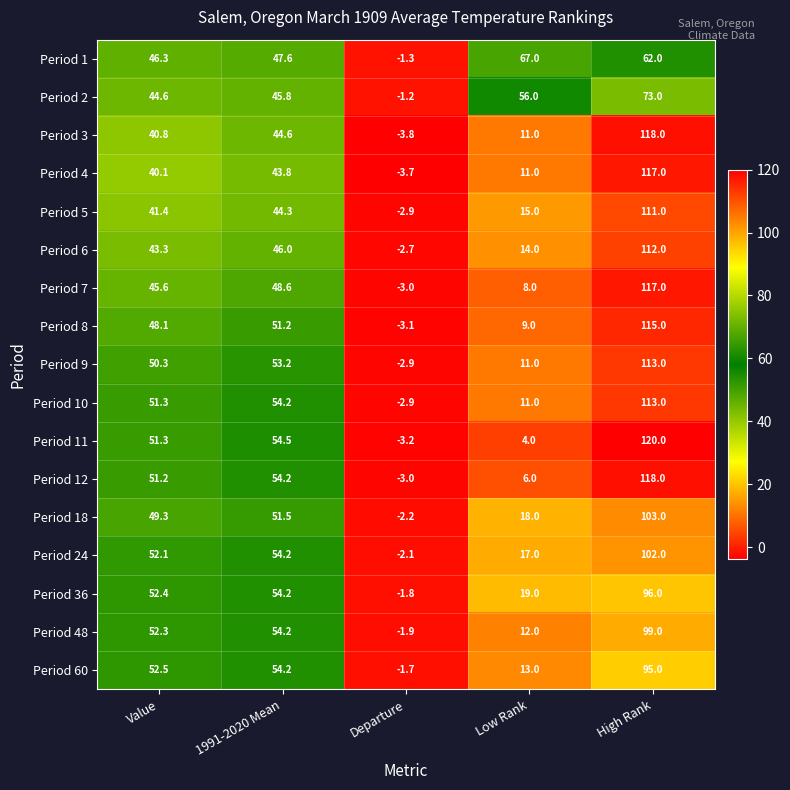

The value of Period 5 at 1991-2020 Mean is 59.2. True or false?

False